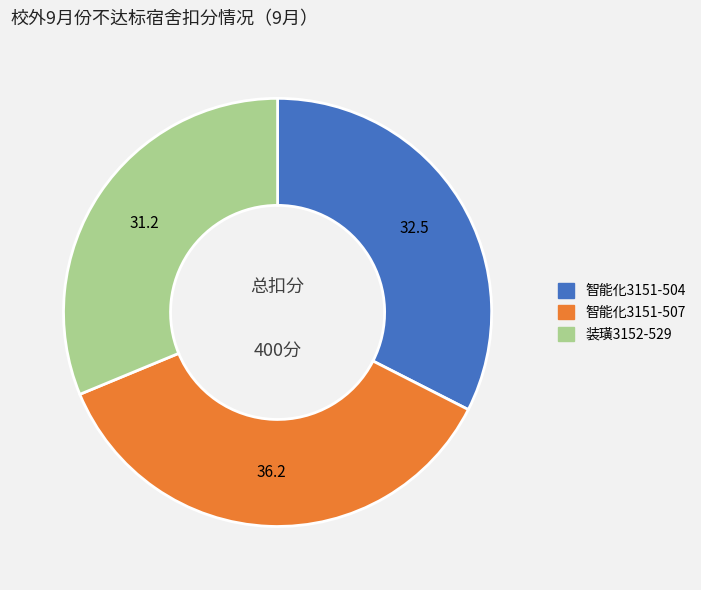

Is the sum of 智能化3151-504 and 装璜3152-529 greater than half?

Yes